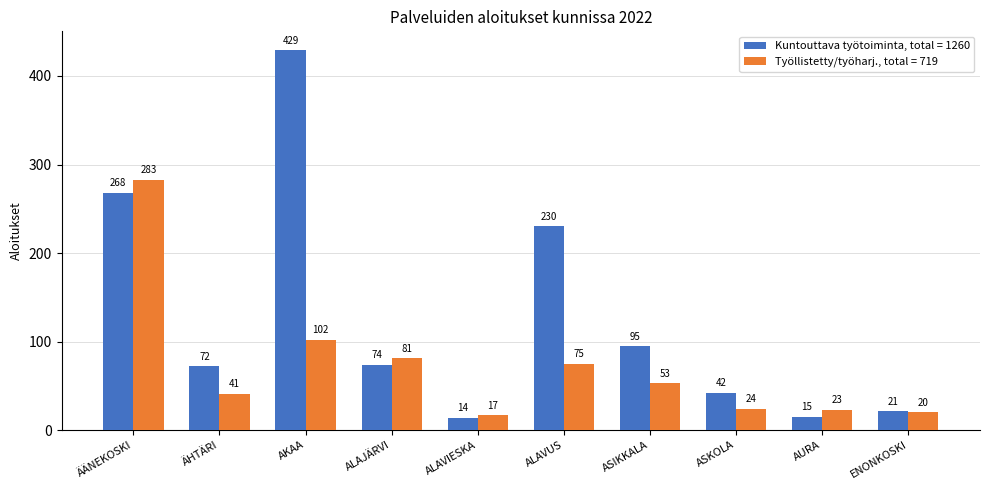

What is the difference between the highest and lowest values at AURA?

8